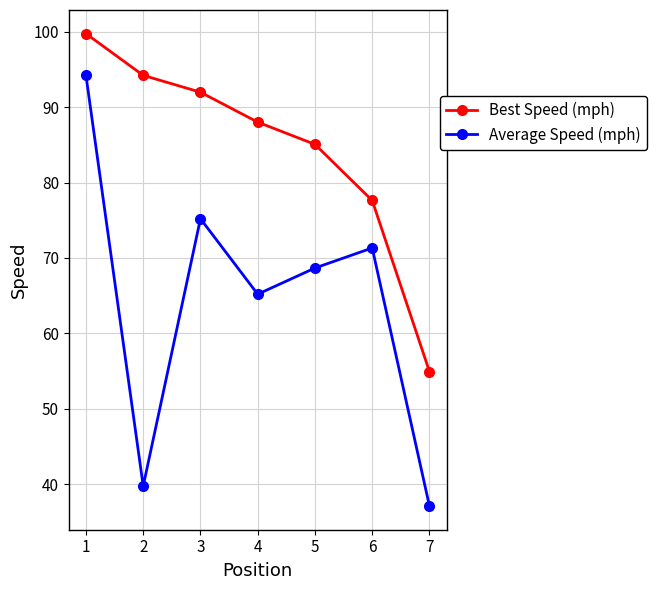

Where is the first local minimum for Average Speed (mph)?

2